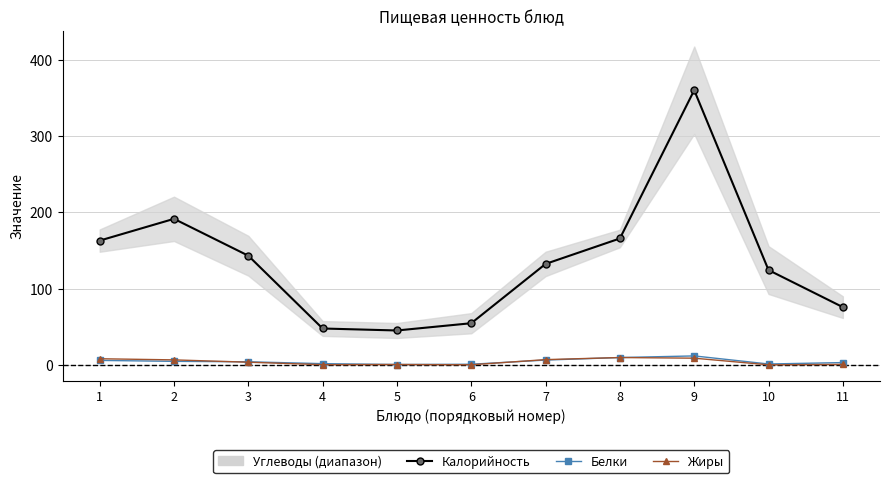

How many interior local valleys does the Белки series have?

2